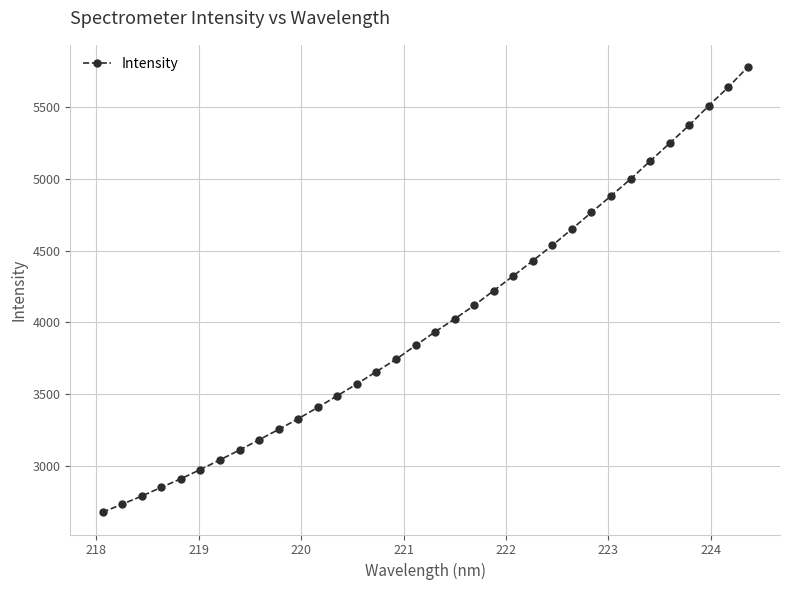

What is the value of the 24th point from the left?

4536.3